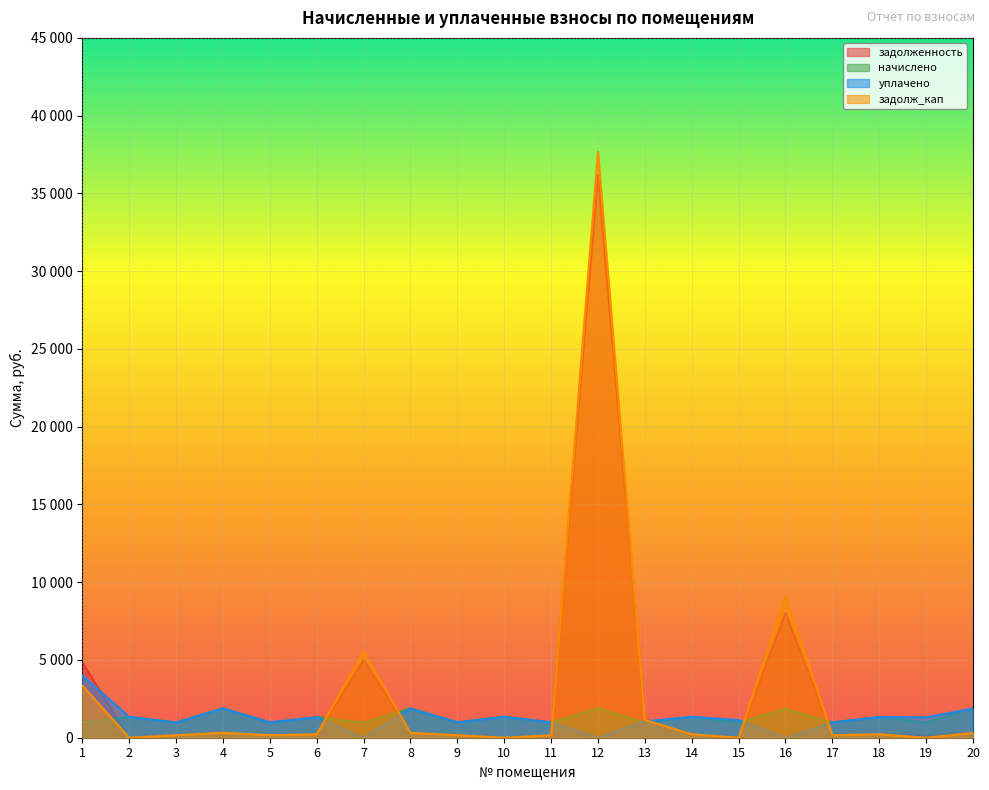

How many lines are shown in the chart?

4